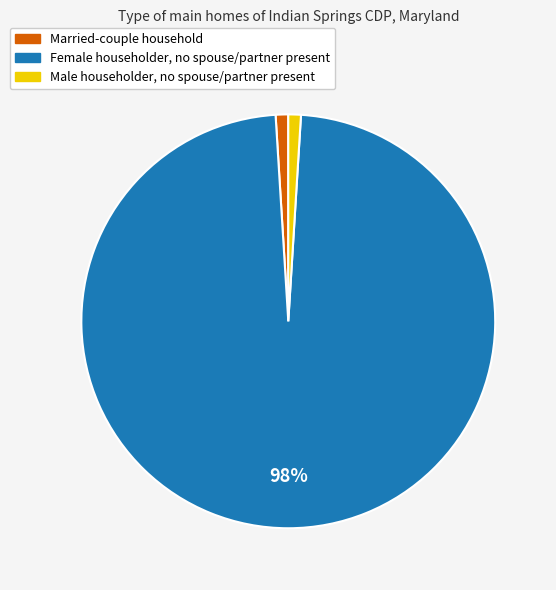

Which slice is the largest?

Female householder, no spouse/partner present